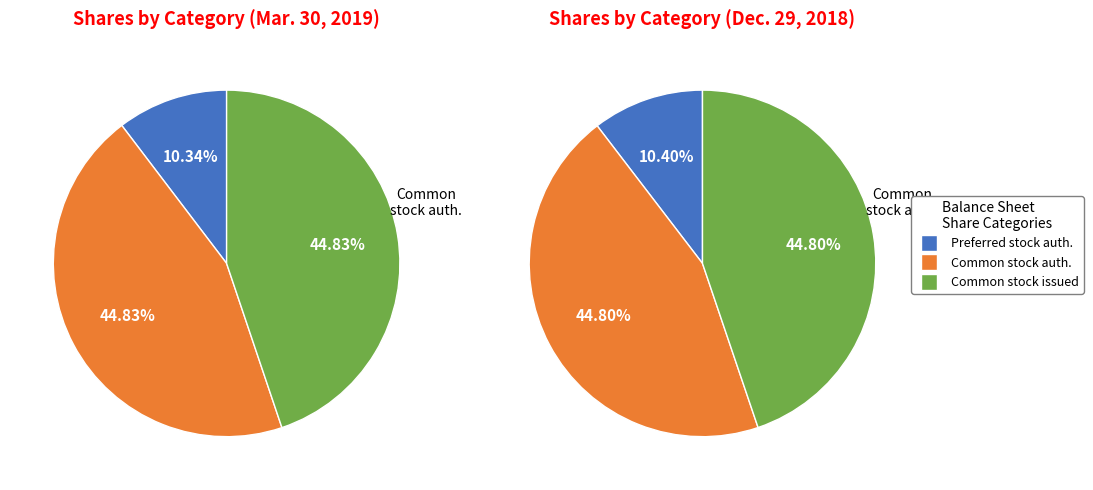

Does any single category account for the majority?

No